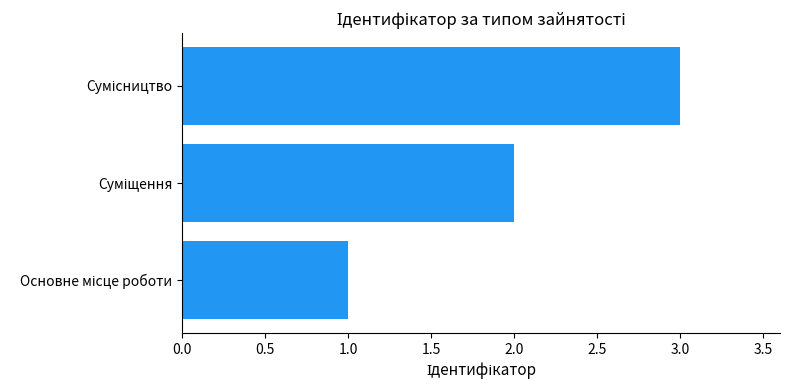

What is the greatest value displayed?

3